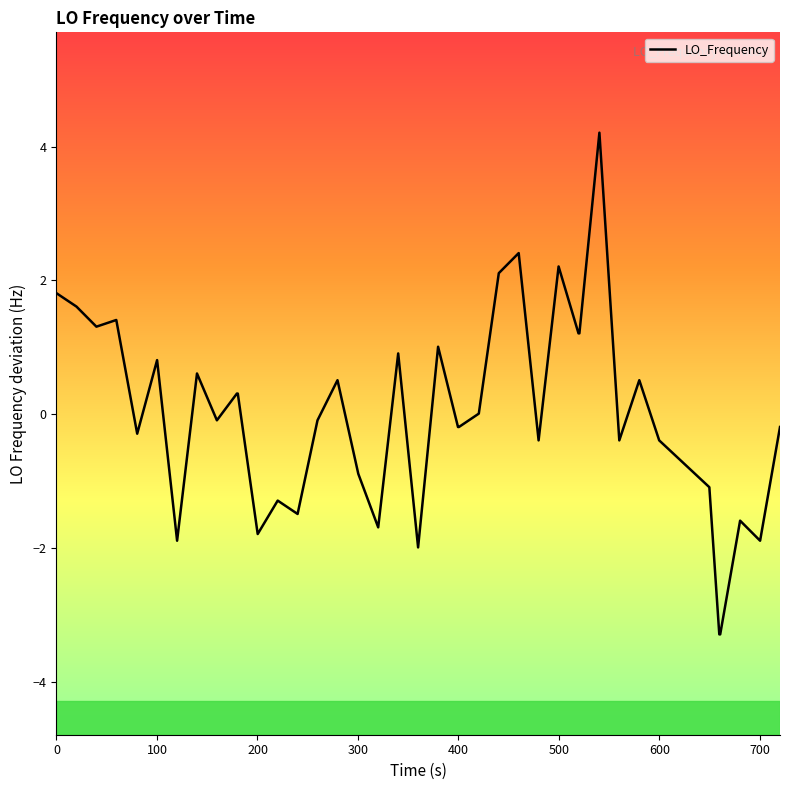

What is the difference between the maximum and minimum values?

7.5